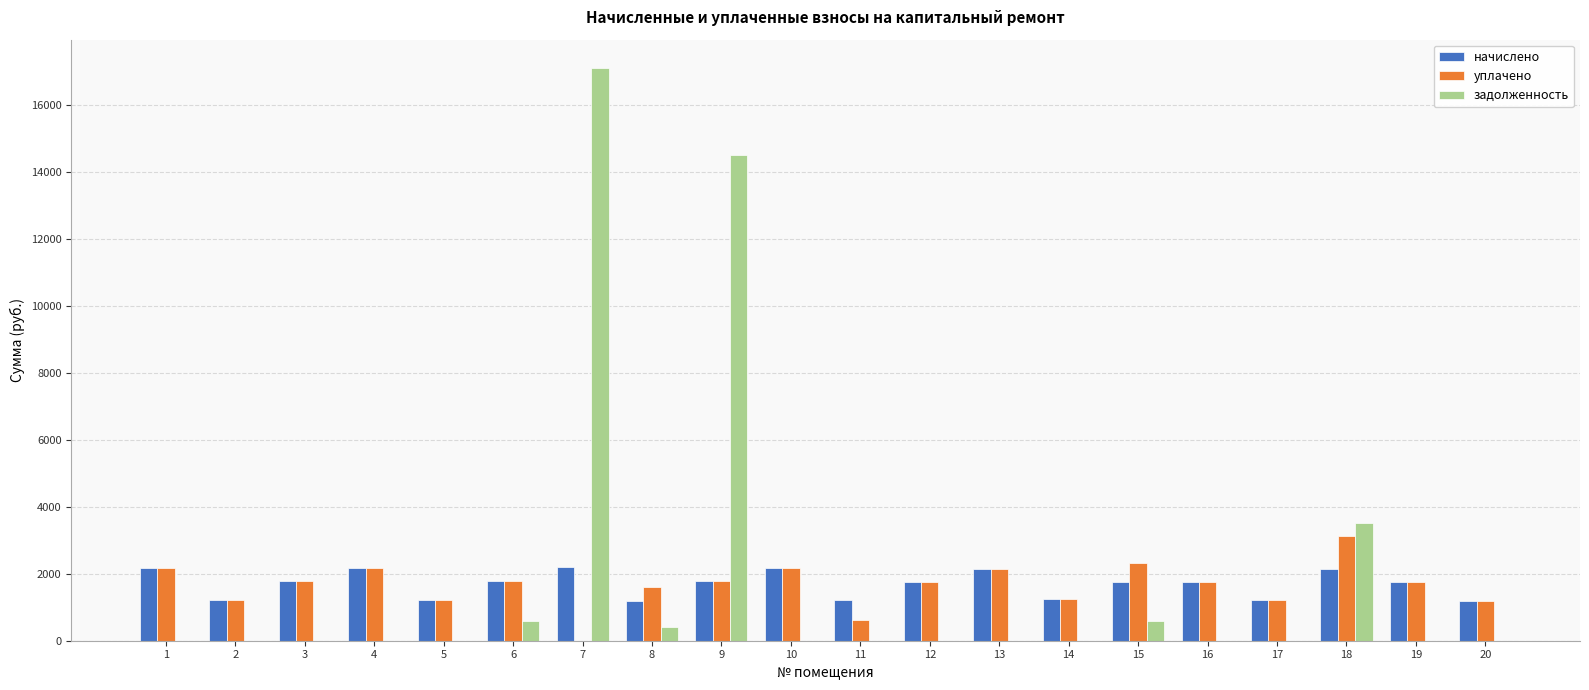

Where does the начислено series first go above 1766?

1